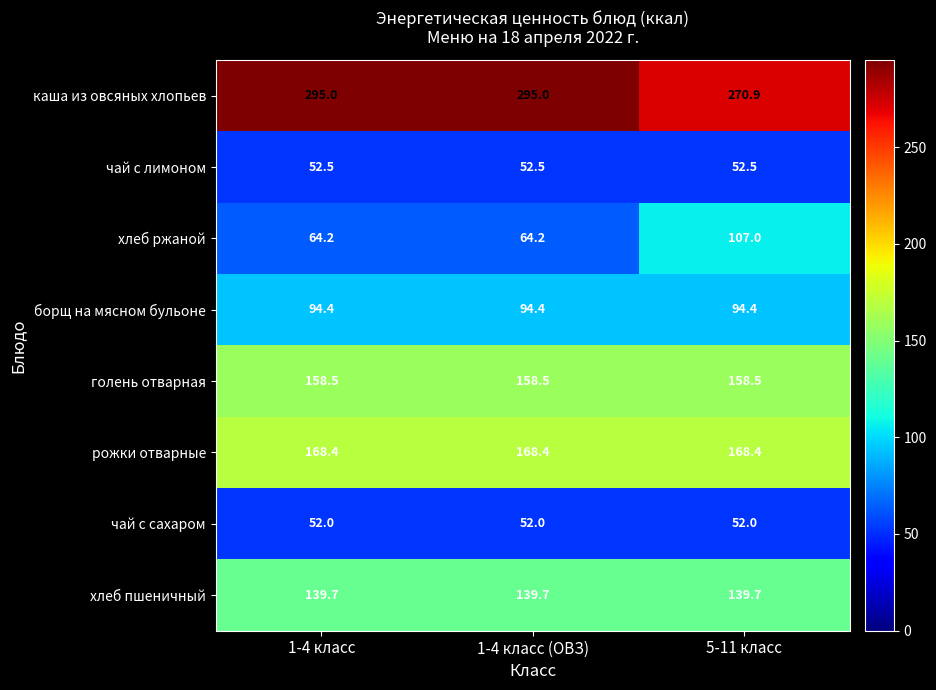

True or false: хлеб пшеничный has a value of 139.7 at 1-4 класс (ОВЗ).

True